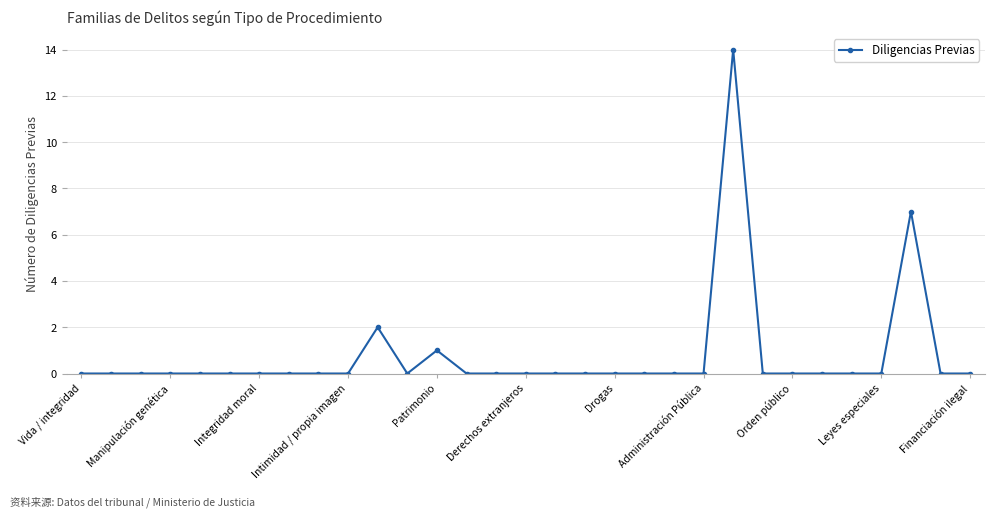

What is the greatest value displayed?

14